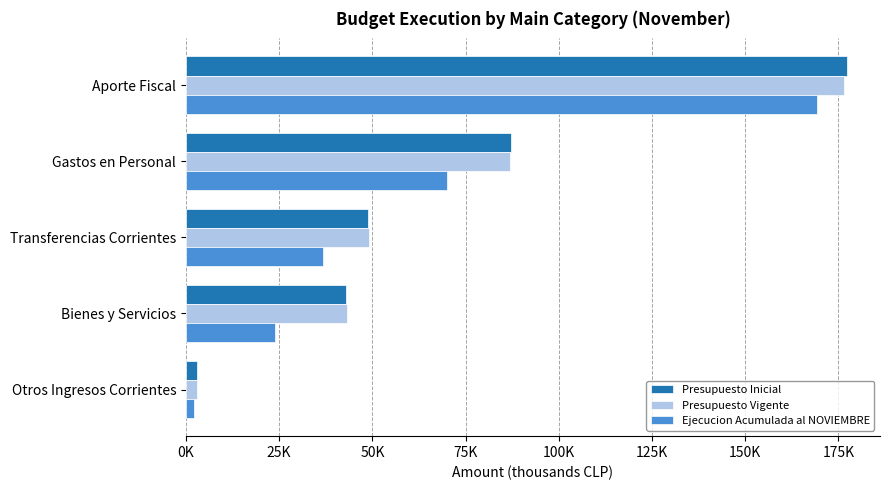

Rank the categories by Ejecucion Acumulada al NOVIEMBRE value from highest to lowest.

Aporte Fiscal, Gastos en Personal, Transferencias Corrientes, Bienes y Servicios, Otros Ingresos Corrientes